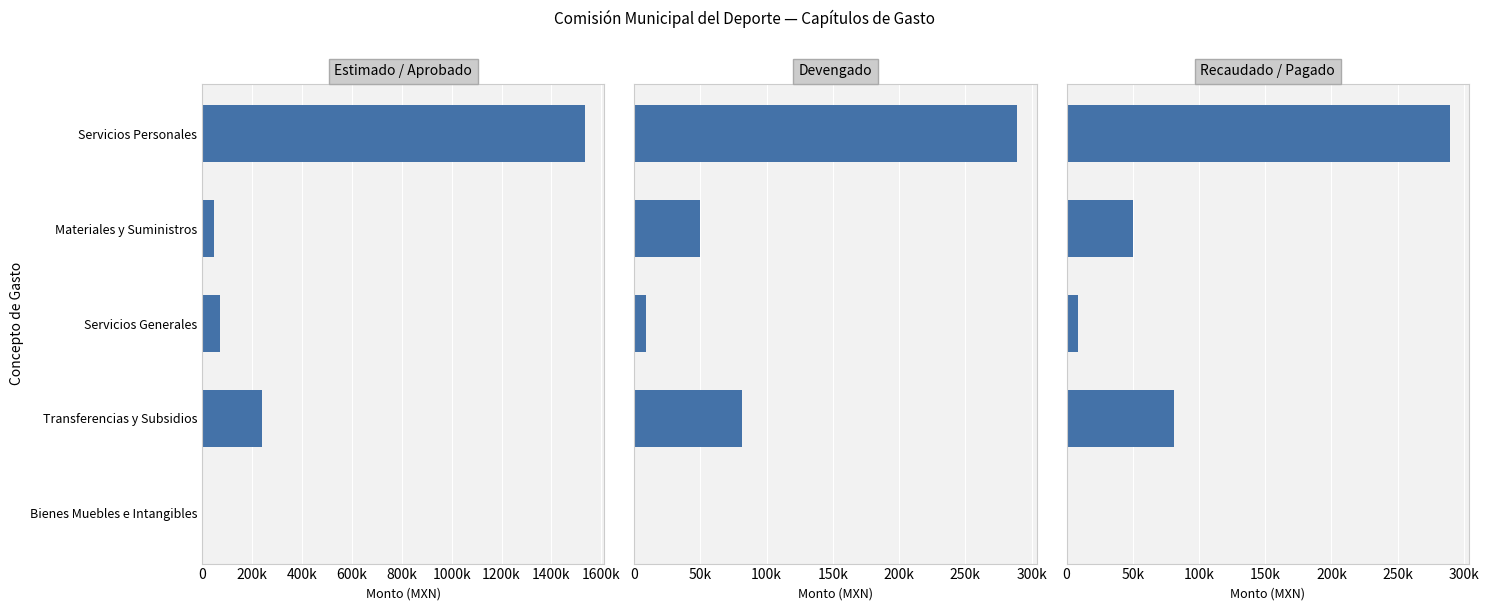

What is the value of the Recaudado / Pagado bar at the 4th from the left?

81423.0